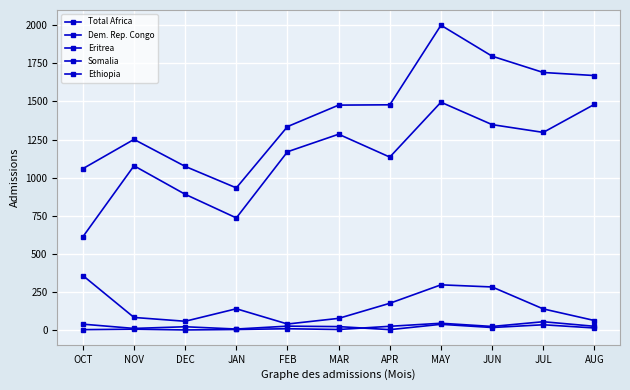

At which category does Total Africa reach its first local peak?

NOV